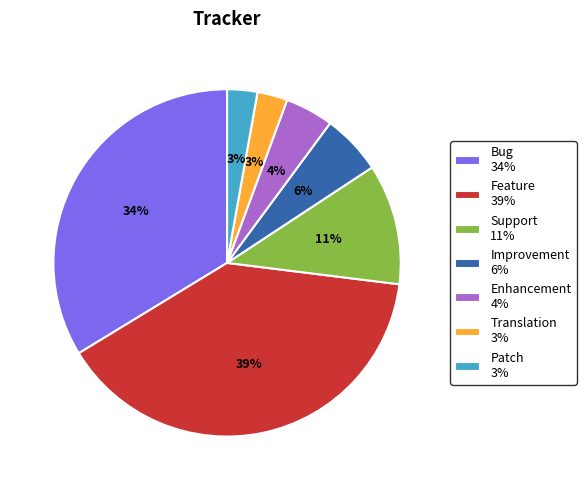

True or false: Bug accounts for 25% of the total.

False